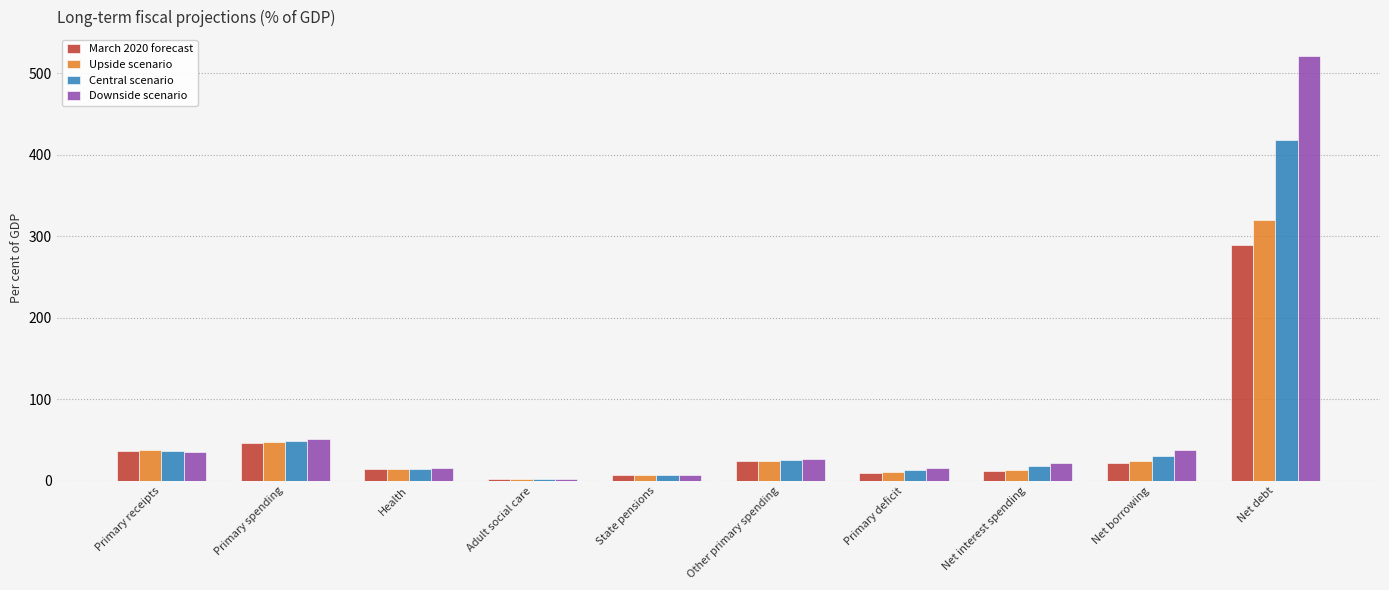

What is the approximate value of March 2020 forecast at Net debt?

289.6